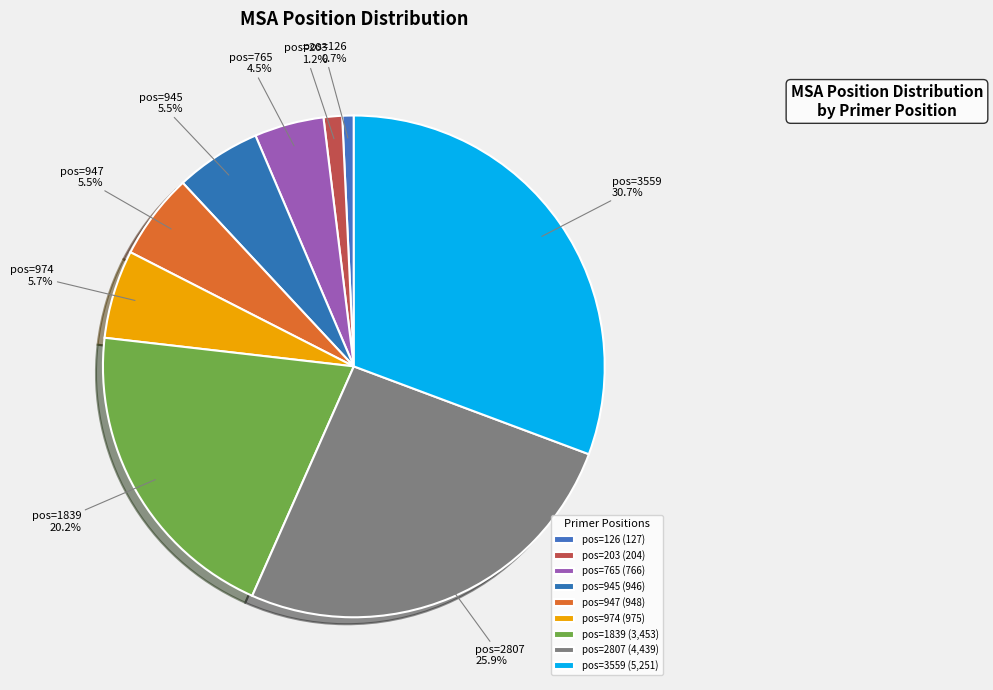

How many slices are in this pie chart?

9